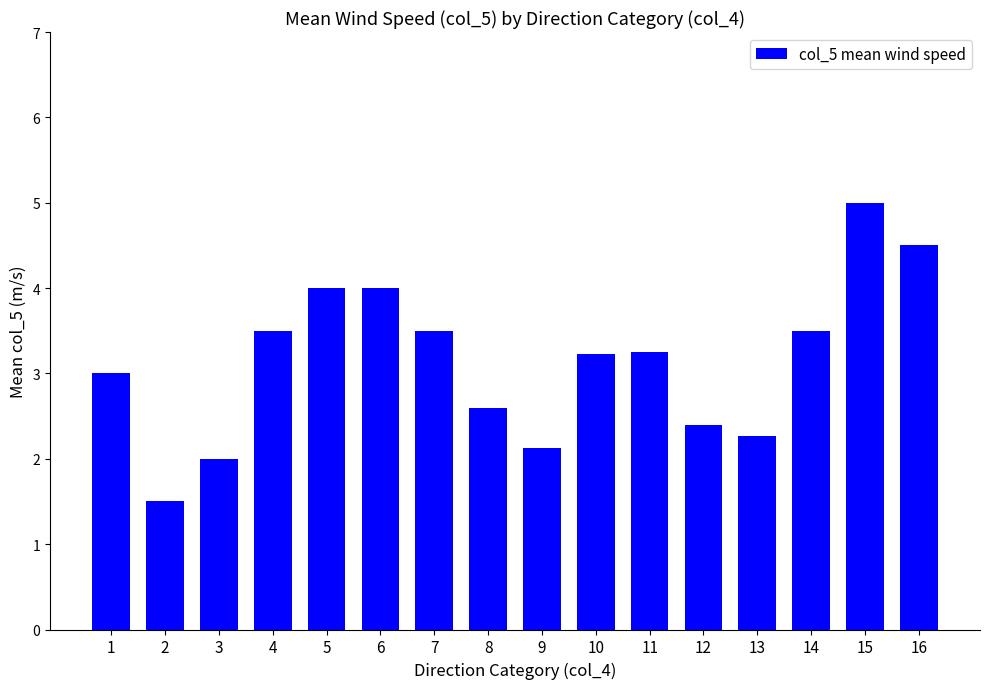

What is the sum of the values at 6 and 15?

9.0